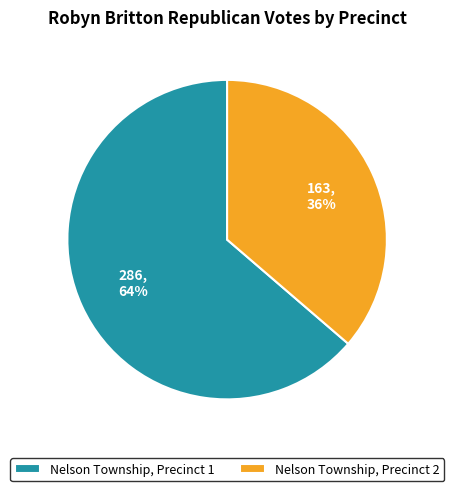

To the nearest percent, what is the average slice percentage?

50%